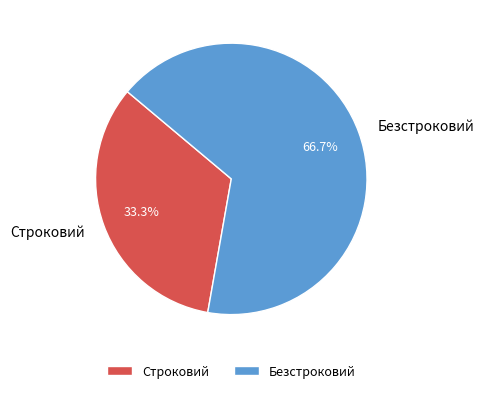

Rank the categories by value from highest to lowest.

Безстроковий, Строковий